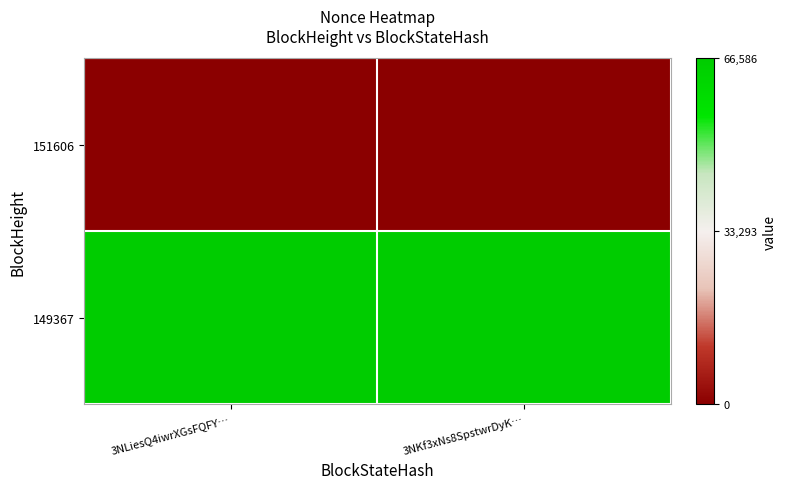

At how many categories does at least one series exceed 37774?

2